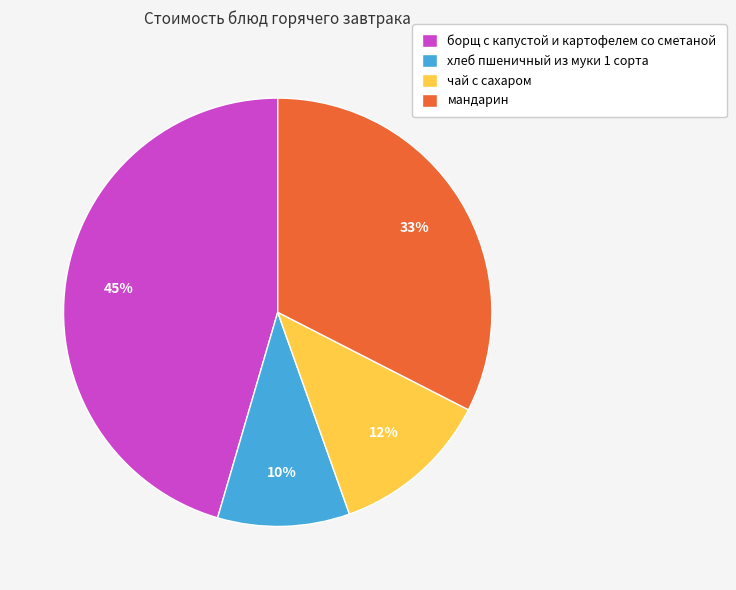

Does чай с сахаром represent more than half of the total?

No